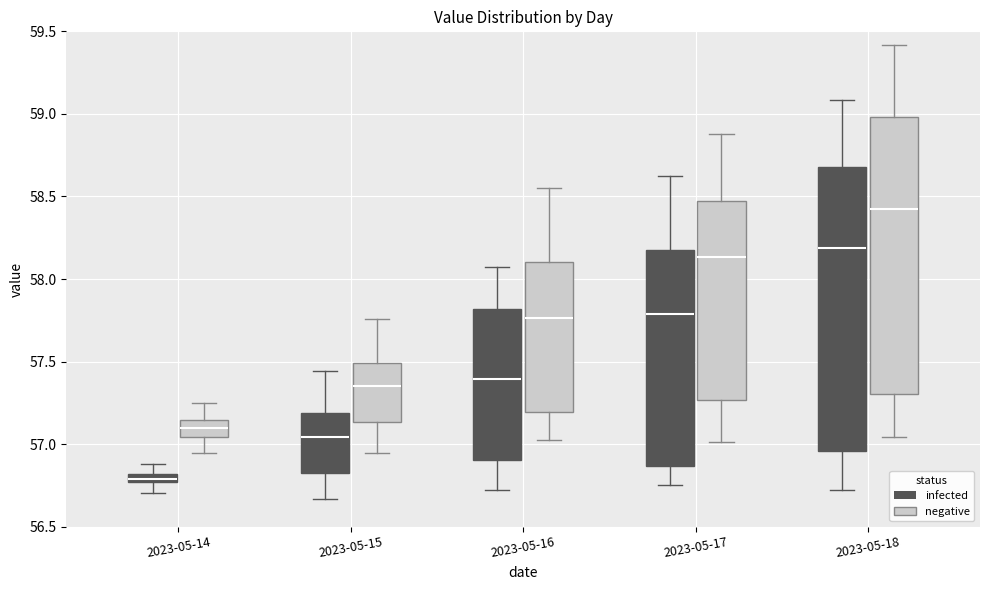

Which box has the highest median line?

2023-05-18 (negative)